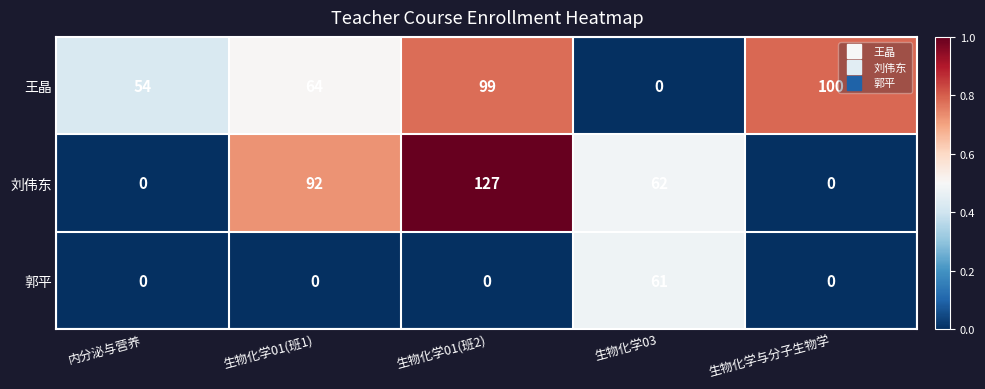

What is the difference between the highest and lowest values at 生物化学03?

62